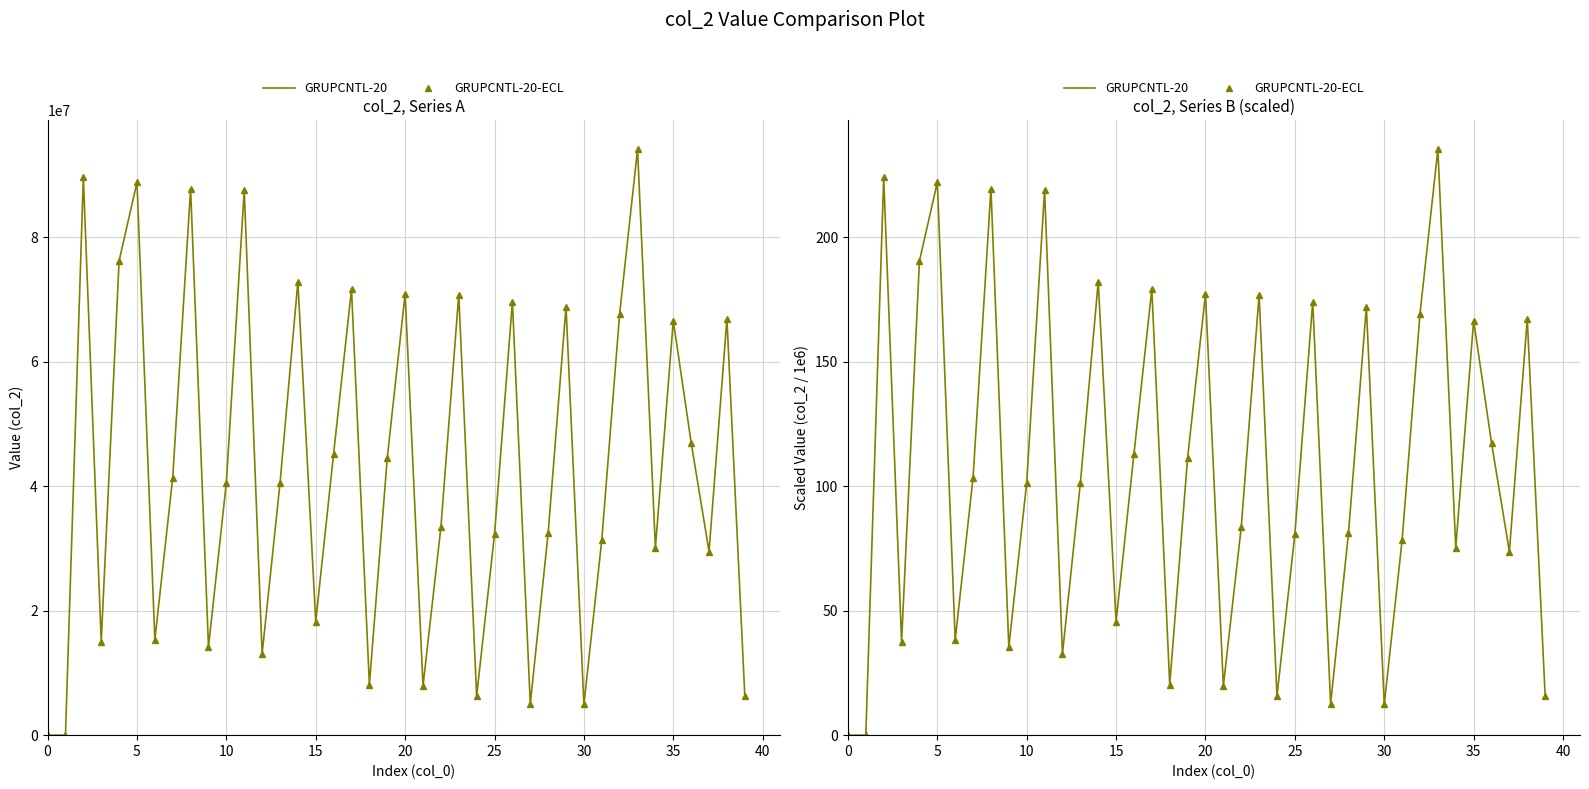

What is the difference between the maximum and minimum values in the GRUPCNTL-20-ECL series?

235.3